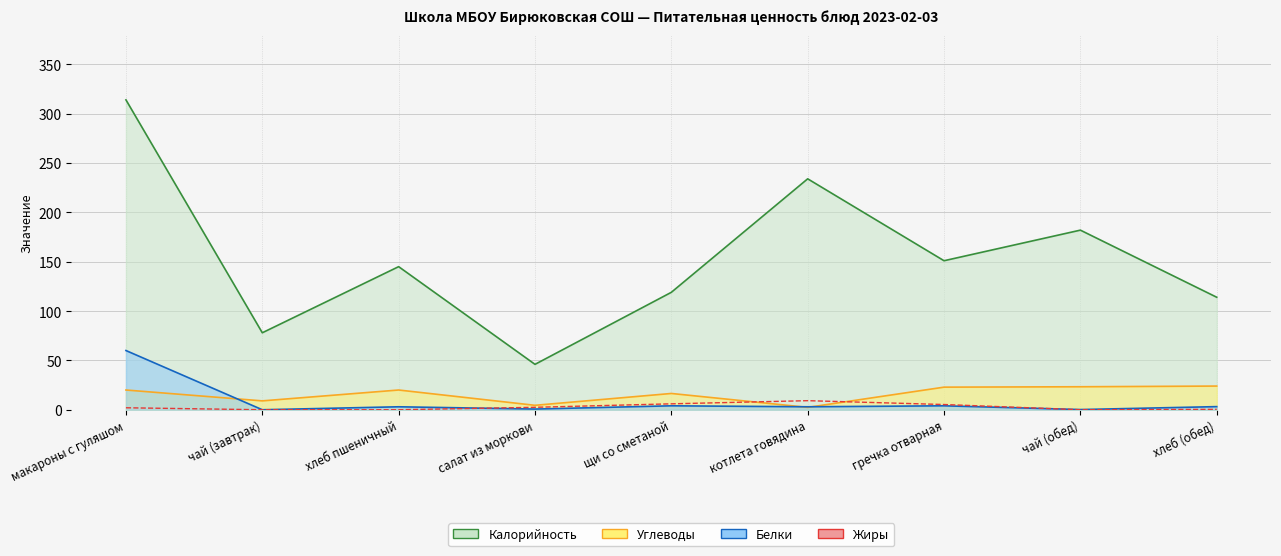

At which category does the chart reach its minimum across all series?

чай (завтрак)